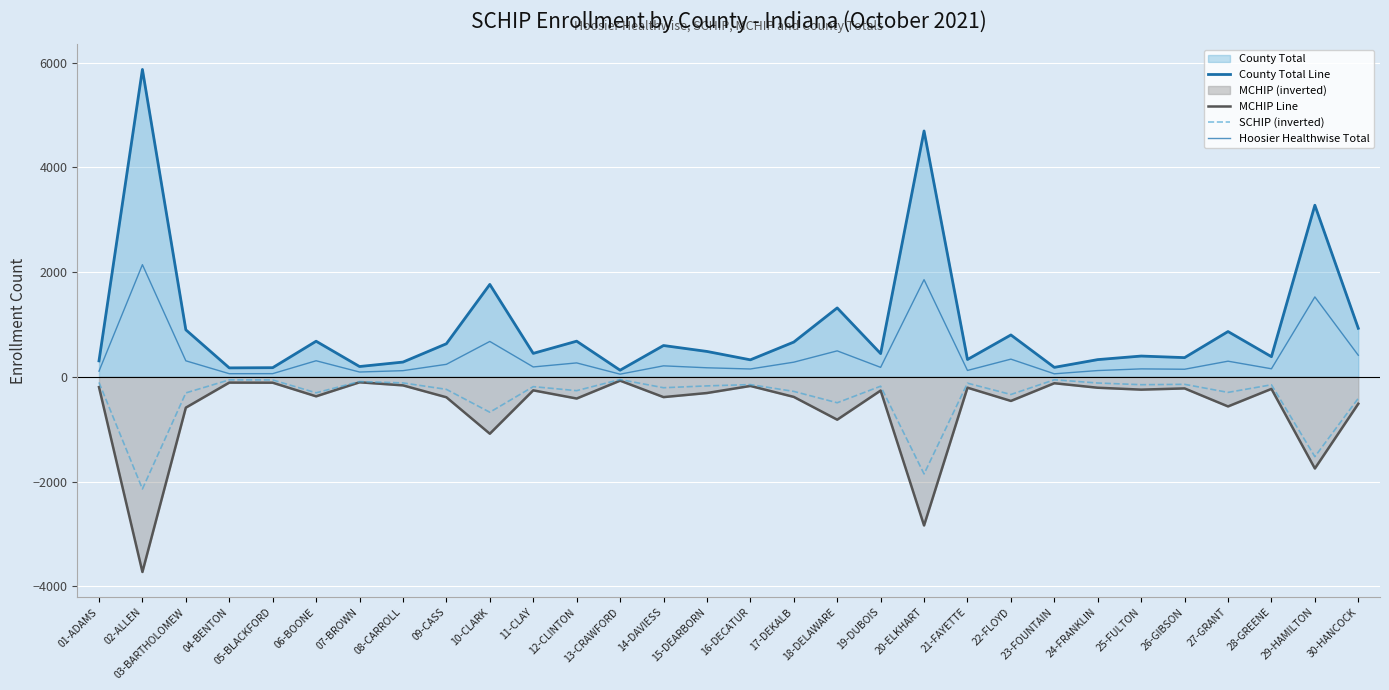

The value of MCHIP Line at 25-FULTON is -344. True or false?

False